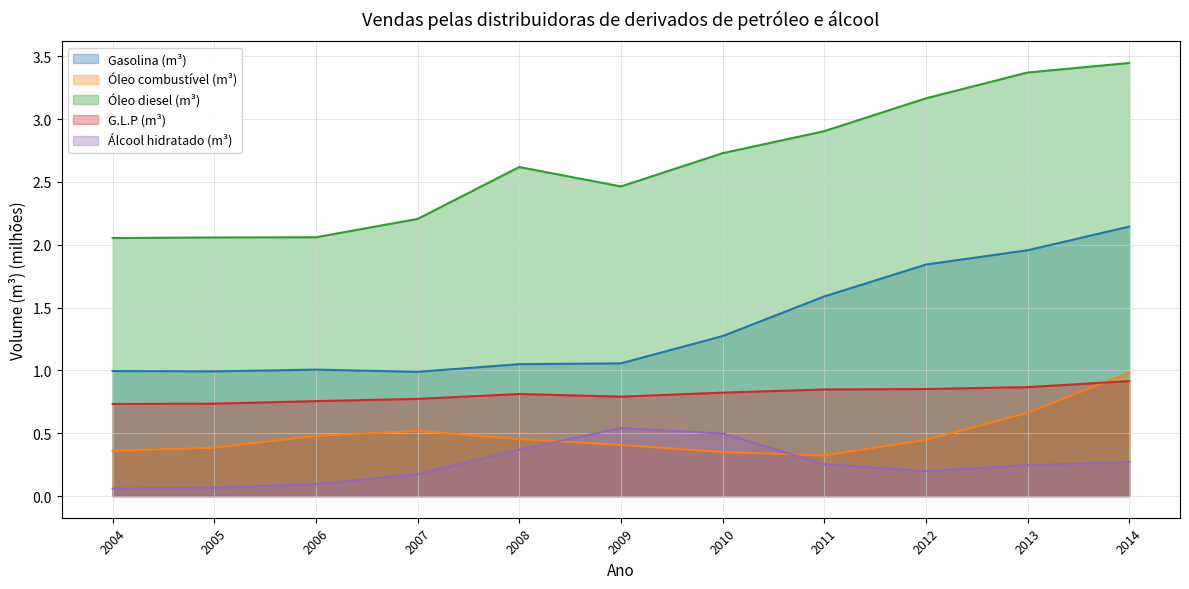

Which series changed the most between 2004 and 2005?

Óleo combustível (m³)